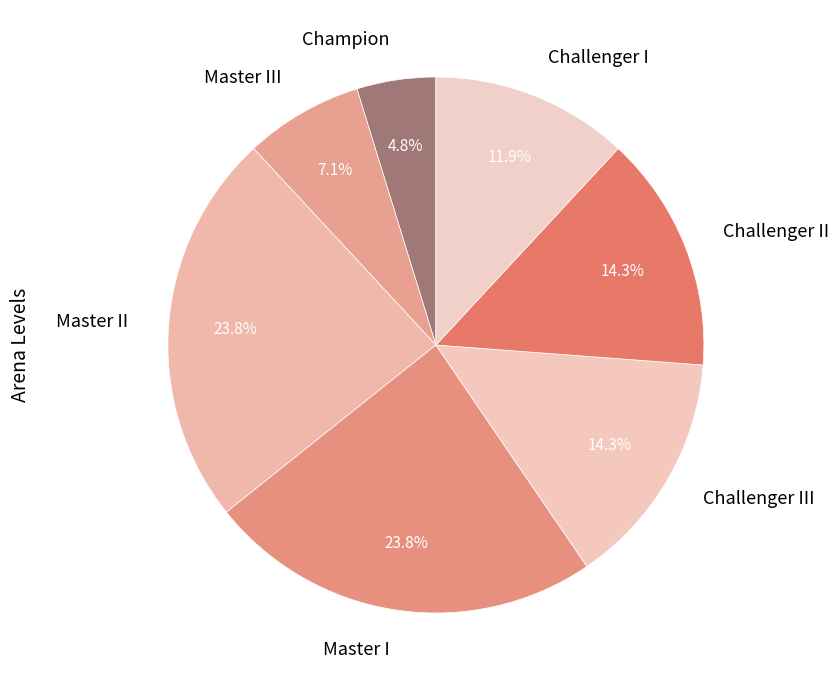

What percentage is the Master II slice, to the nearest percent?

24%